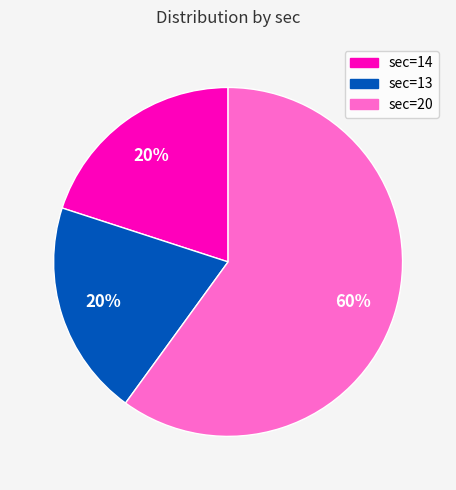

Is there a majority slice in this chart?

Yes